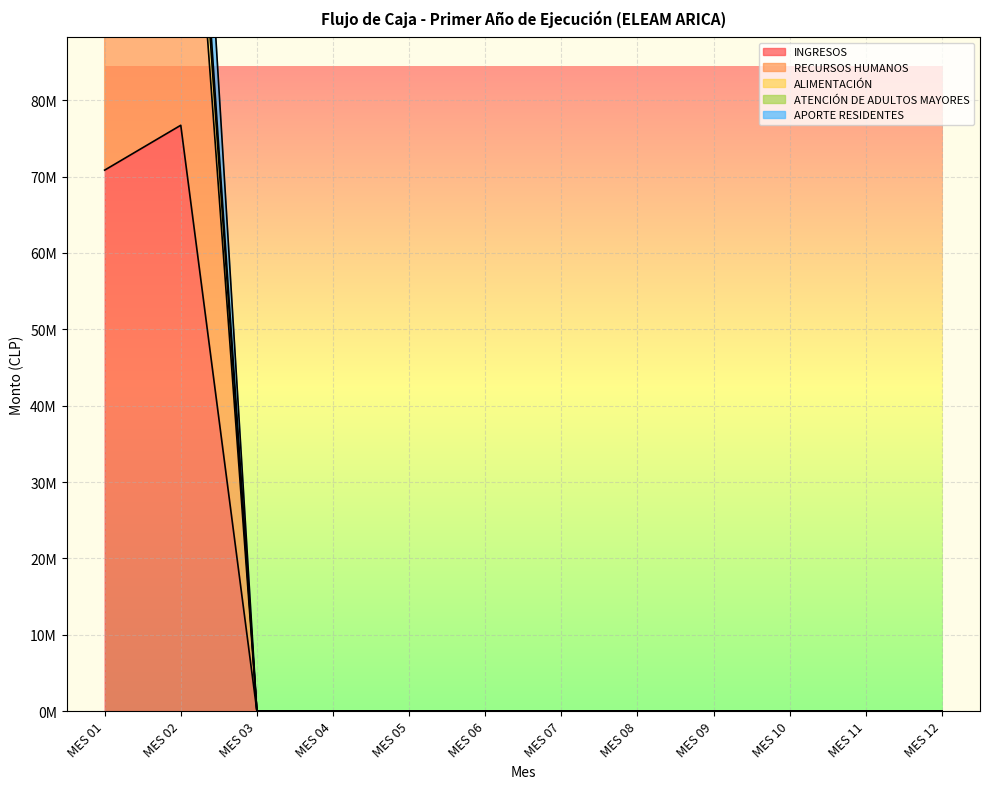

Rank the series at MES 03 from highest to lowest value.

INGRESOS, RECURSOS HUMANOS, ALIMENTACIÓN, ATENCIÓN DE ADULTOS MAYORES, APORTE RESIDENTES